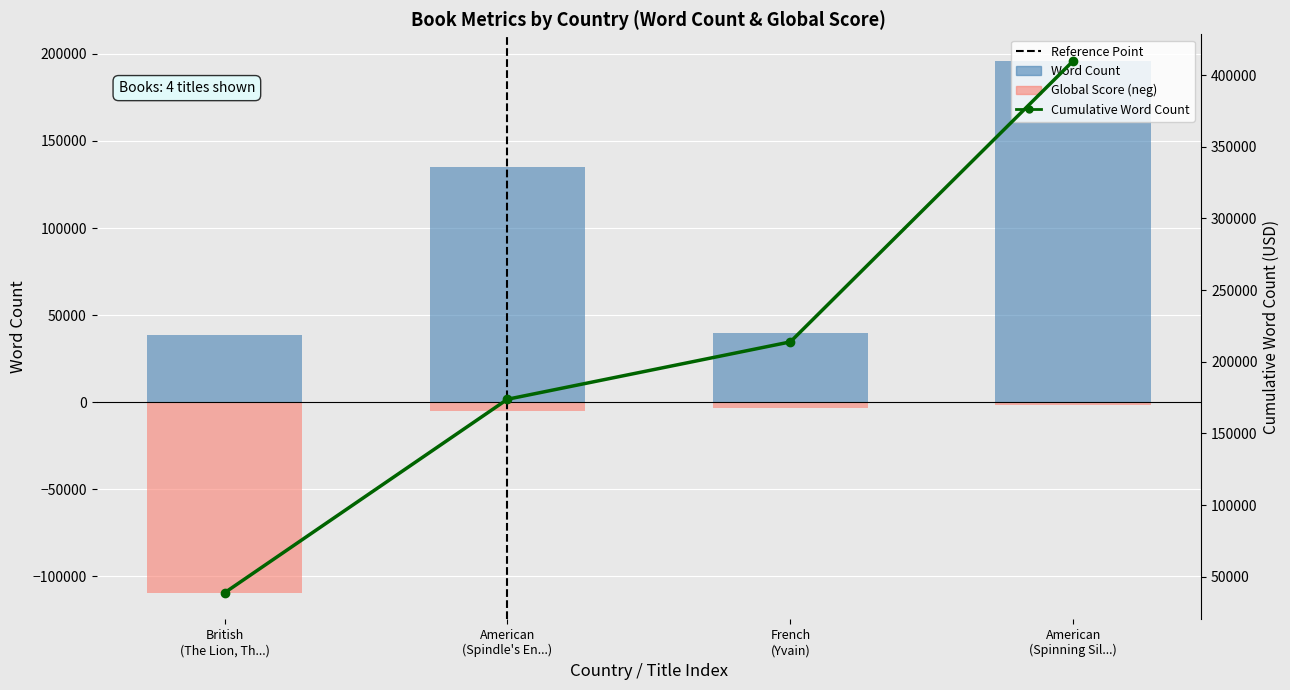

Rank the series by their maximum value, from lowest to highest.

Global Score (neg scaled), Word Count, Cumulative Word Count